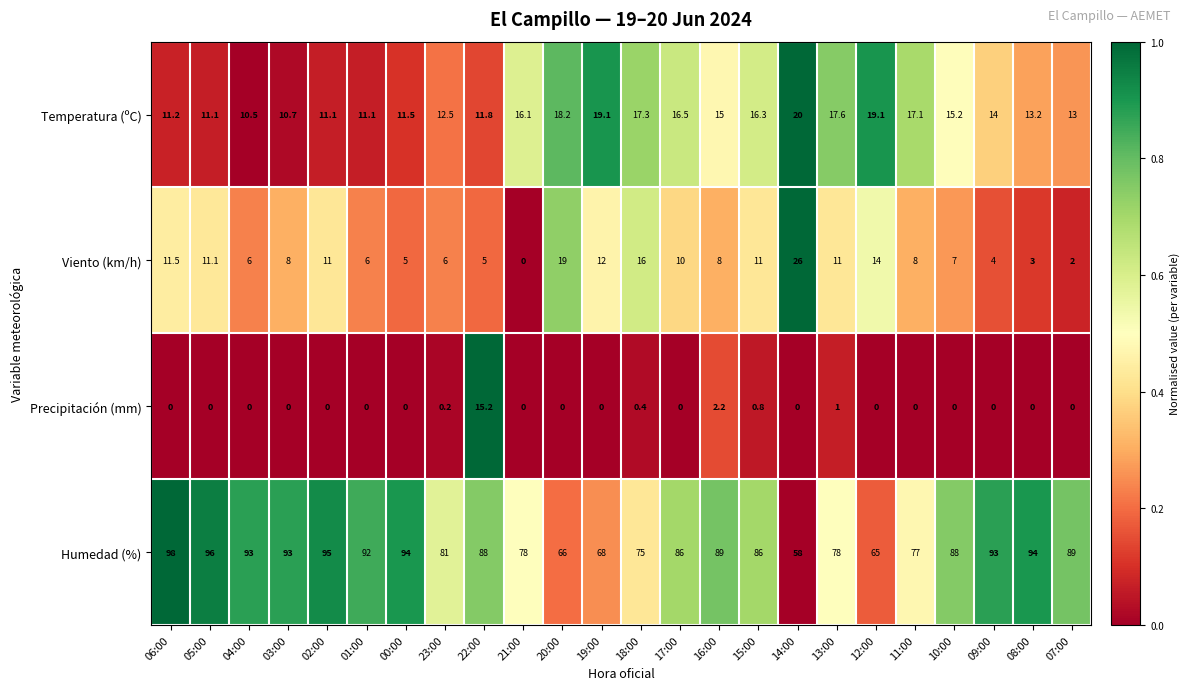

Which series changed the most between 11:00 and 08:00?

Humedad (%)